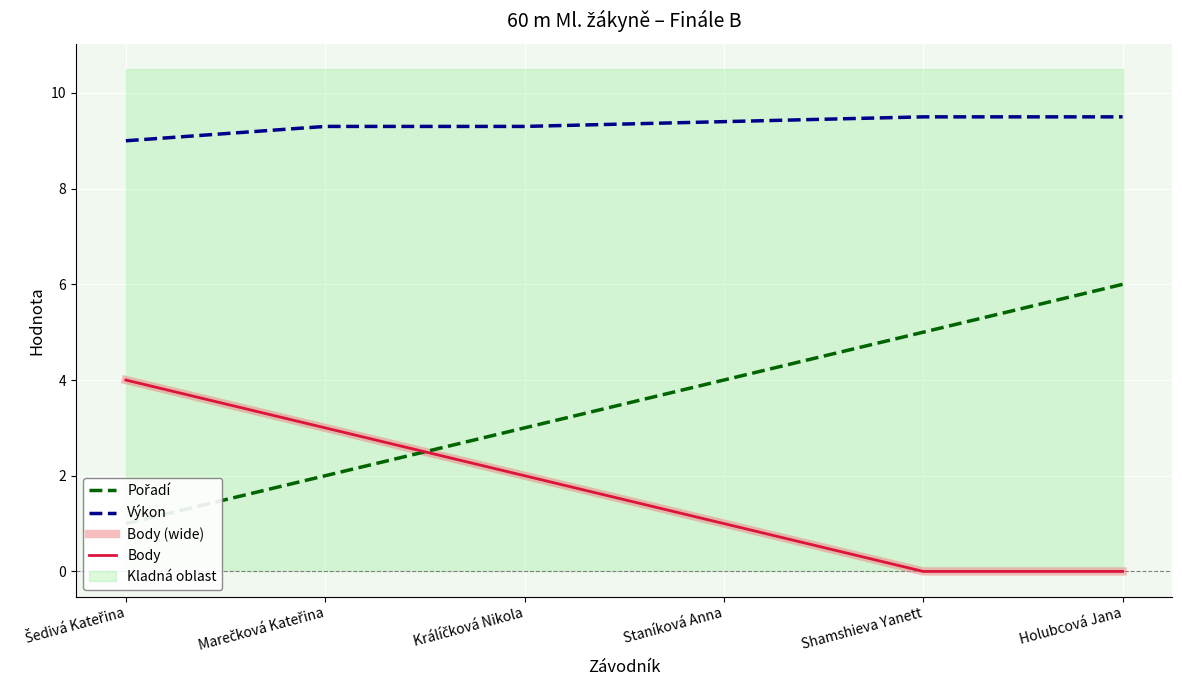

True or false: Pořadí has a value of 3.4 at Marečková Kateřina.

False